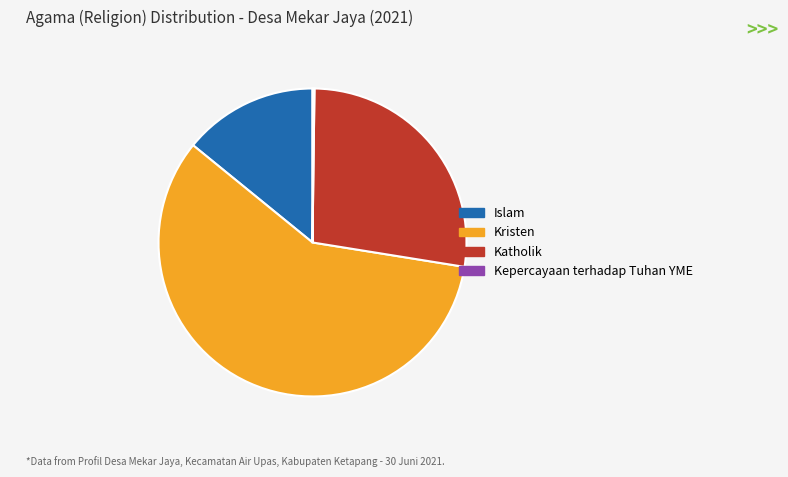

Is it true that Katholik is 27% of the pie?

True